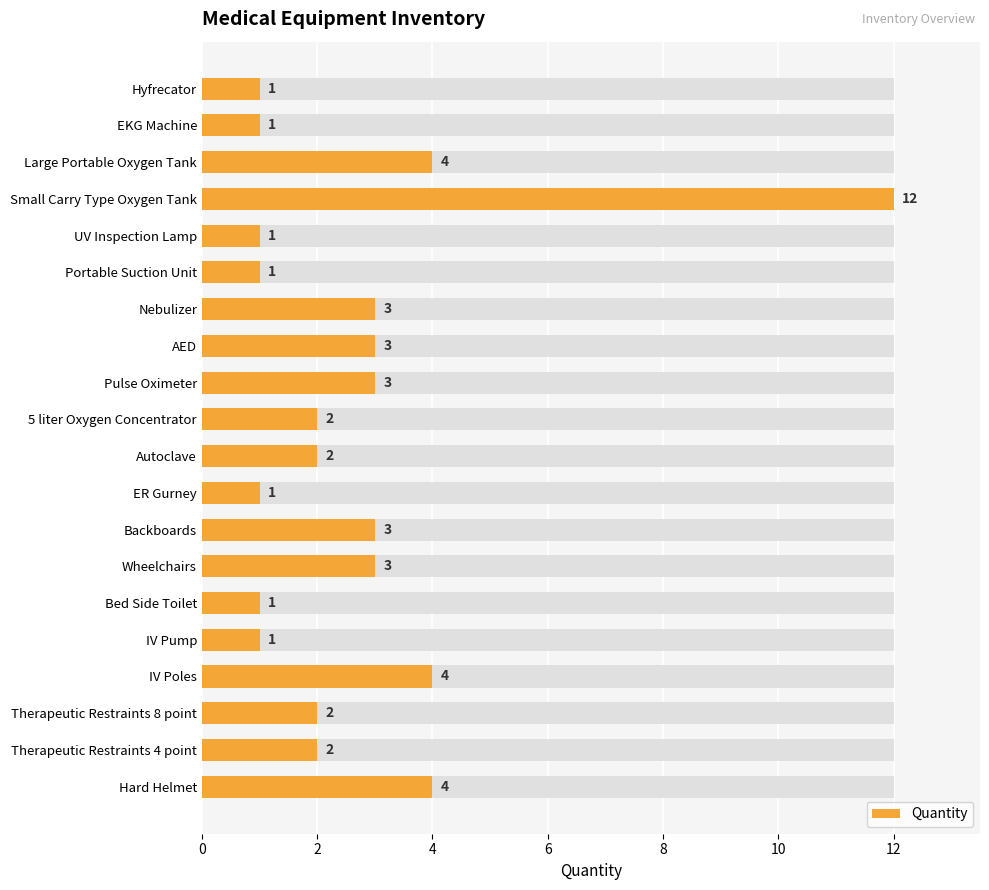

Where does the data first go above 2?

Large Portable Oxygen Tank